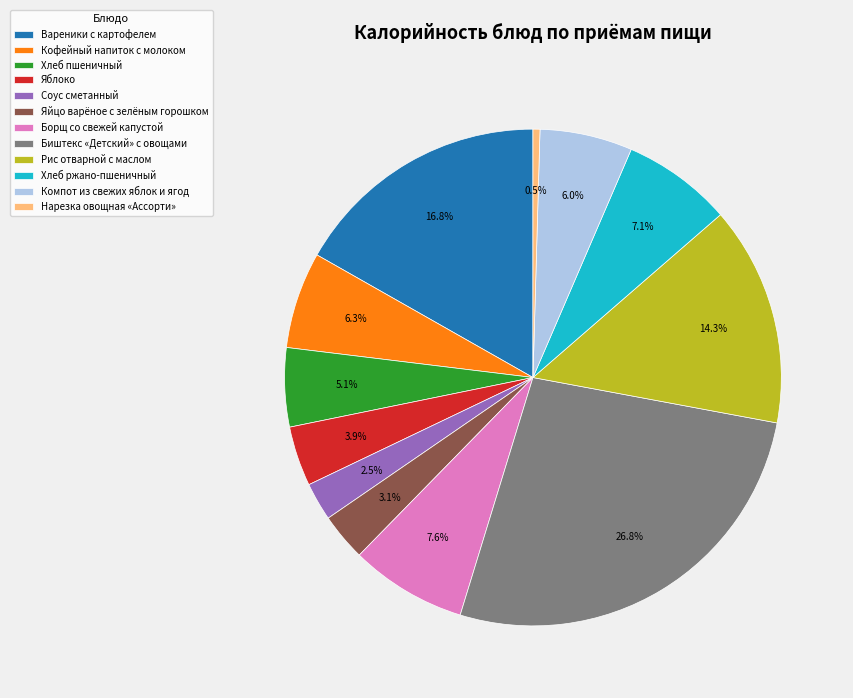

Which category has the smallest portion of the pie?

Нарезка овощная «Ассорти»